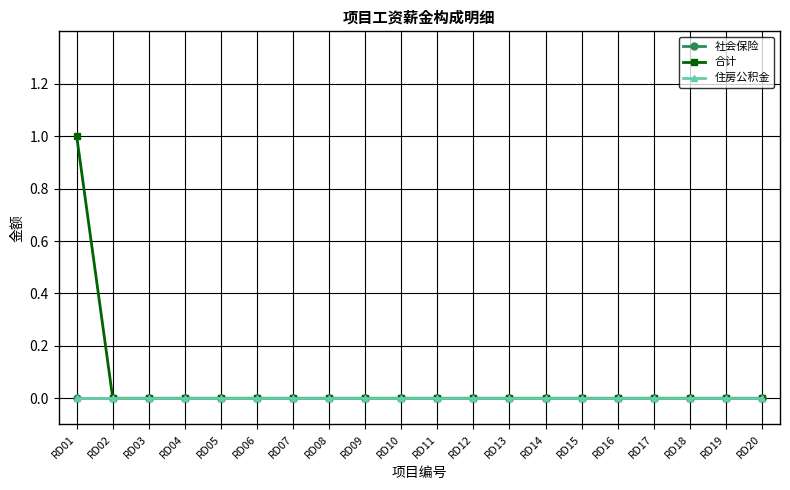

Rank the series at RD04 from lowest to highest value.

社会保险, 合计, 住房公积金